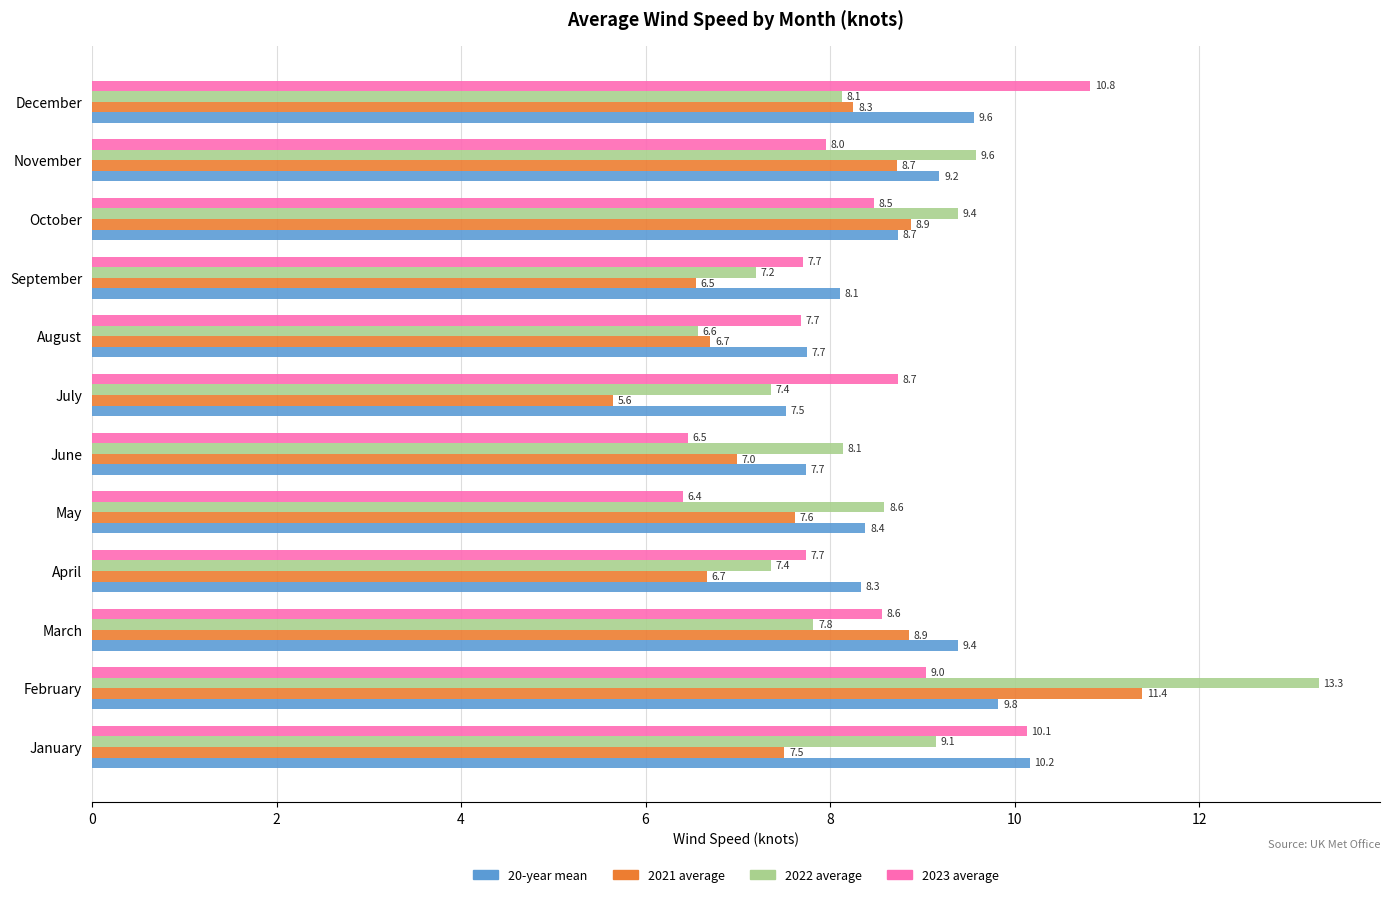

What is the minimum value shown in the chart?

5.6